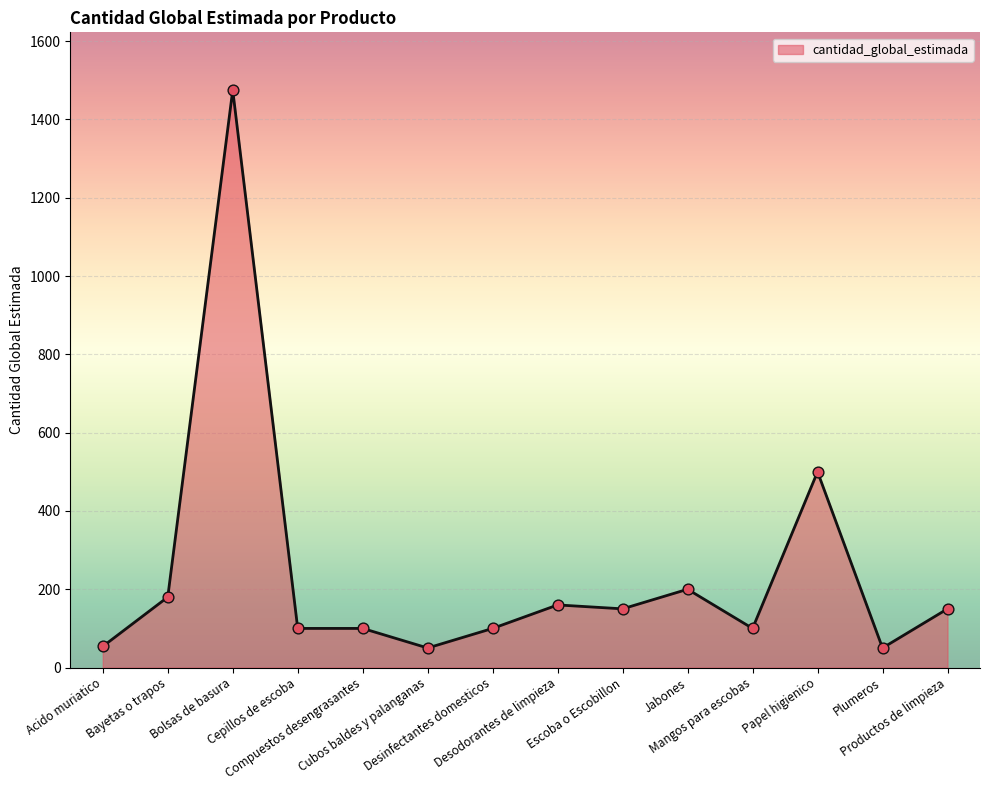

Between Bayetas o trapos and Acido muriatico, which is larger?

Bayetas o trapos